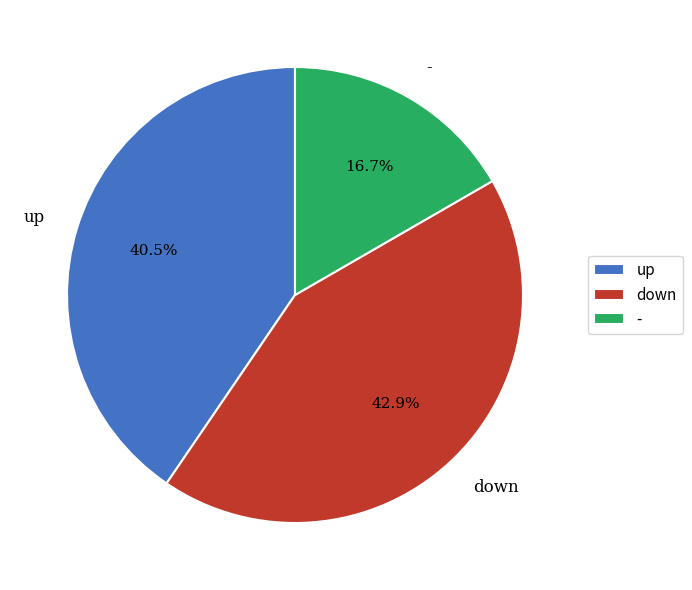

Is it true that - is 5% of the pie?

False